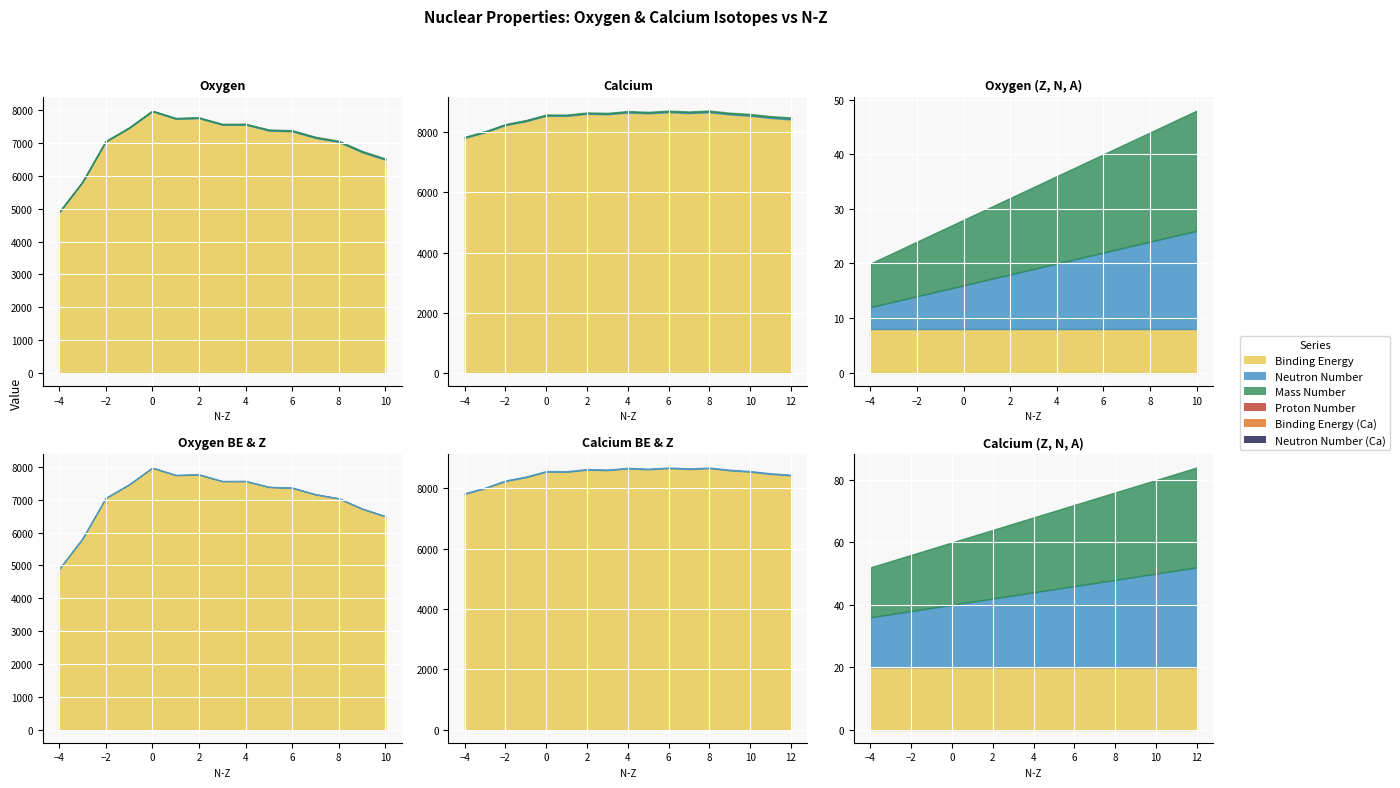

Between 10 and 11, which is larger?

10